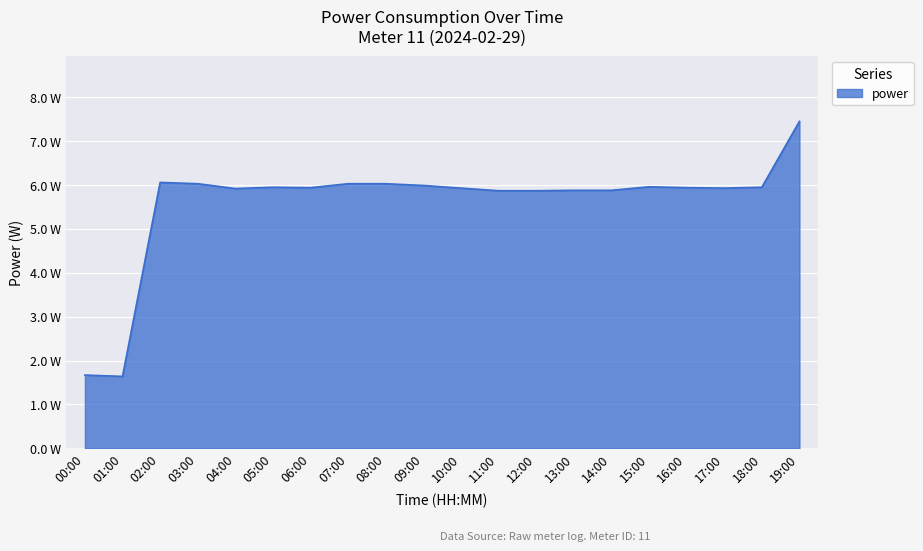

At which category does the chart reach its peak across all series?

19:00